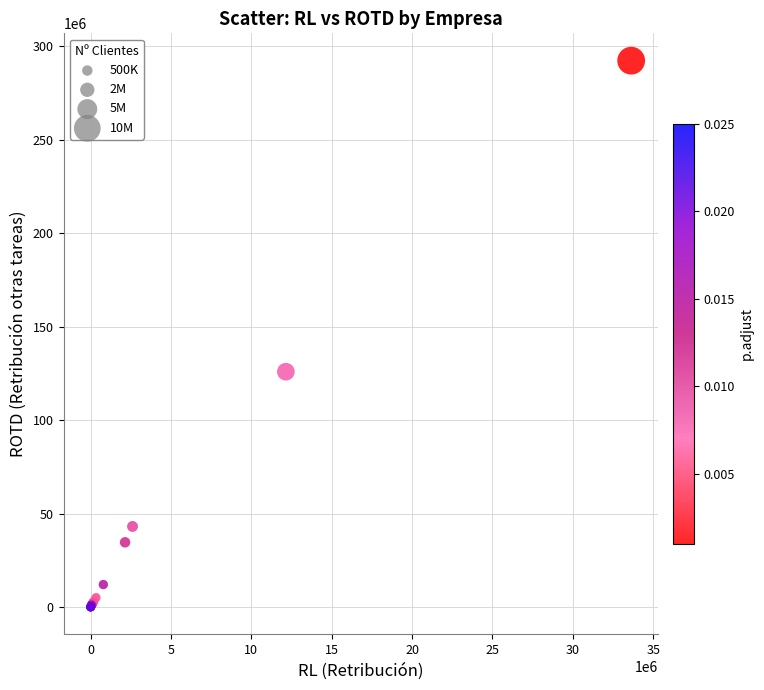

What Y value in the scatter plot is closest to 146110165?

125901153.7